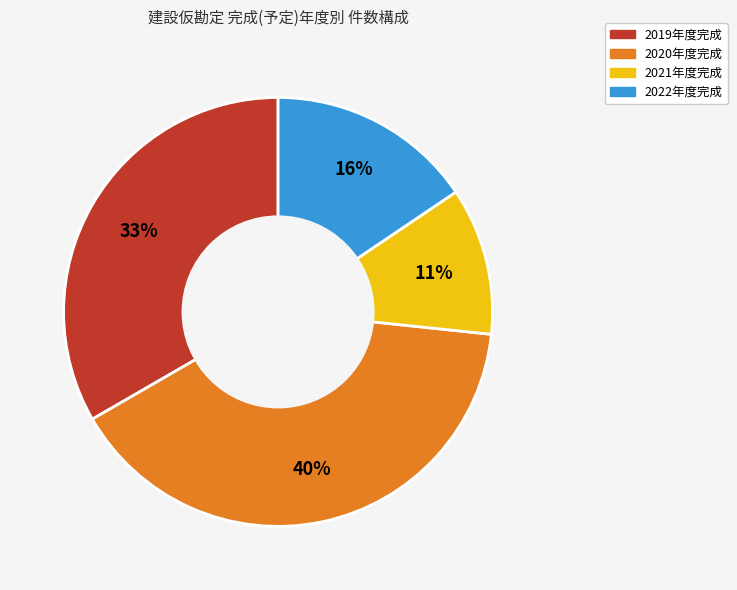

Is there any slice that represents more than half of the pie?

No